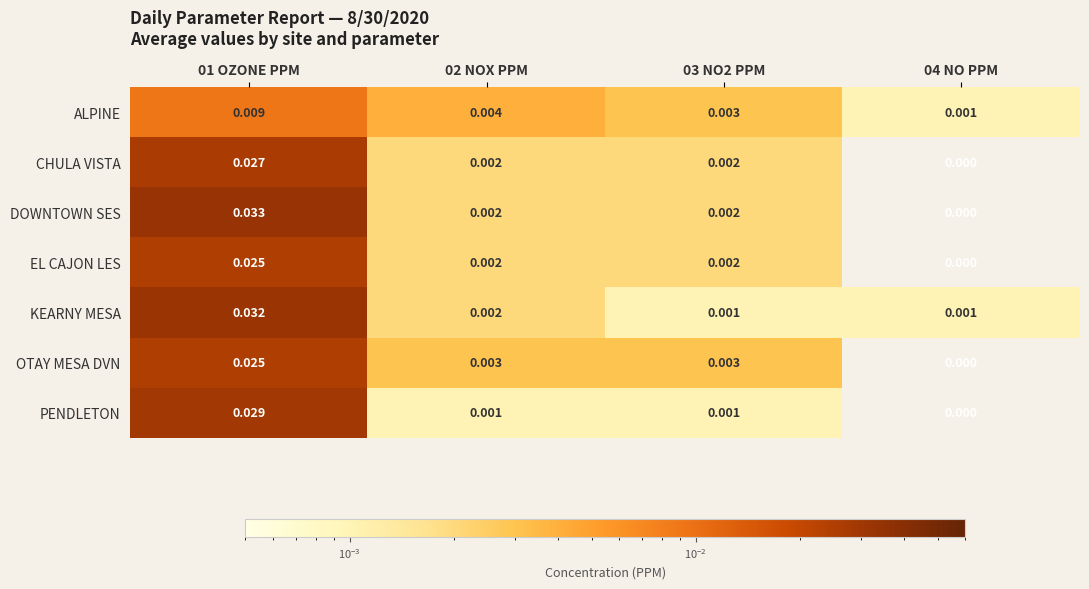

Which series has the largest total across all categories?

DOWNTOWN SES